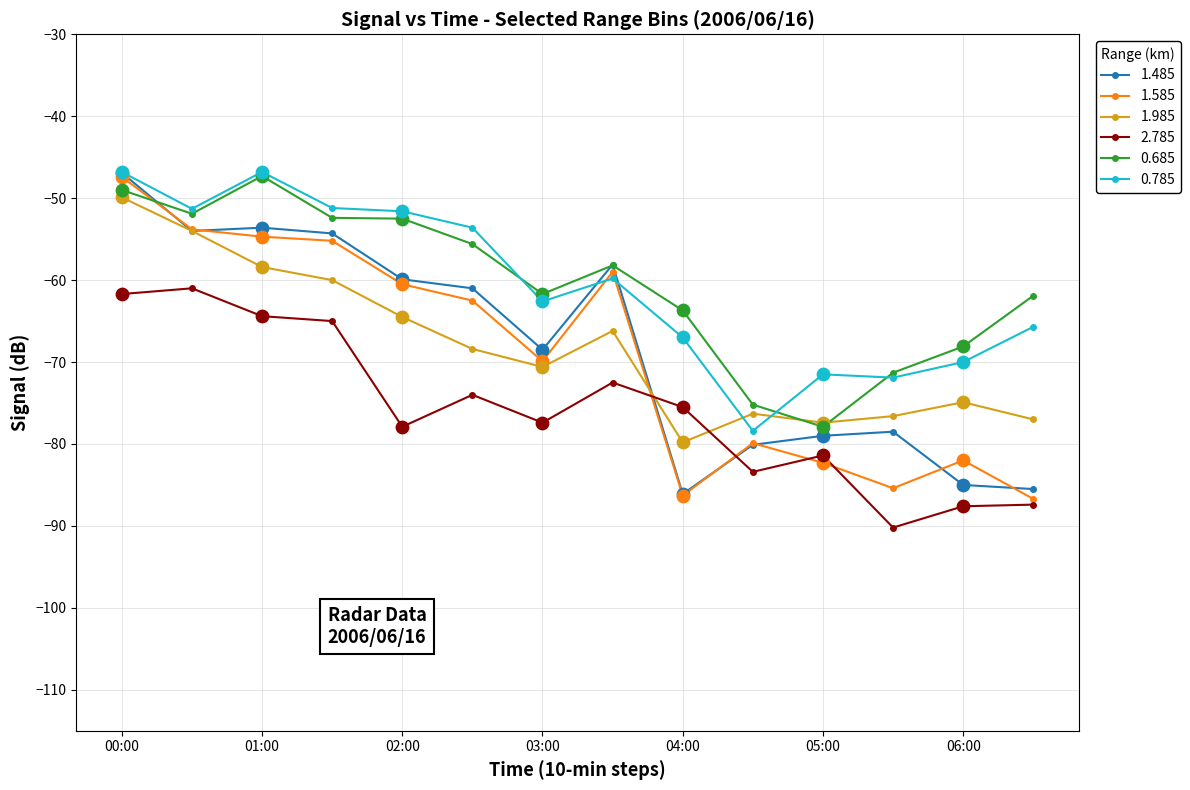

True or false: 2.785 and 0.685 intersect in this chart.

False